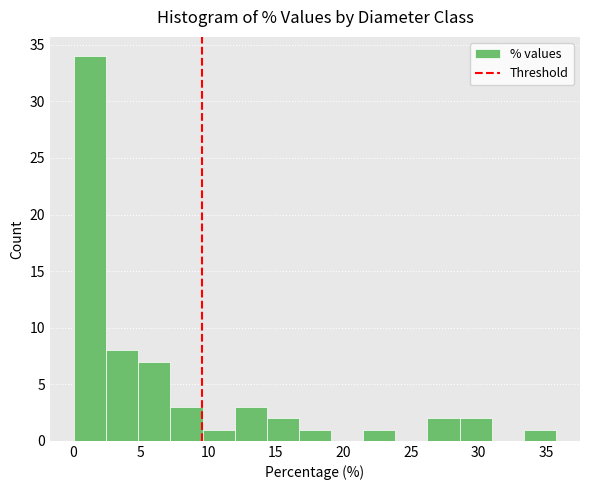

Reading left to right, transcribe this chart: for each bar, give the range it covers on the x-axis and its height. Neither the bar edges nor the heights are printed on the chart, so give them approximately, as read against the axes.

0.0 to 2.5: 34
2.5 to 5.0: 8
5.0 to 7.0: 7
7.0 to 9.5: 3
9.5 to 12.0: 1
12.0 to 14.5: 3
14.5 to 16.5: 2
16.5 to 19.0: 1
19.0 to 21.5: 0
21.5 to 24.0: 1
24.0 to 26.0: 0
26.0 to 28.5: 2
28.5 to 31.0: 2
31.0 to 33.5: 0
33.5 to 35.5: 1